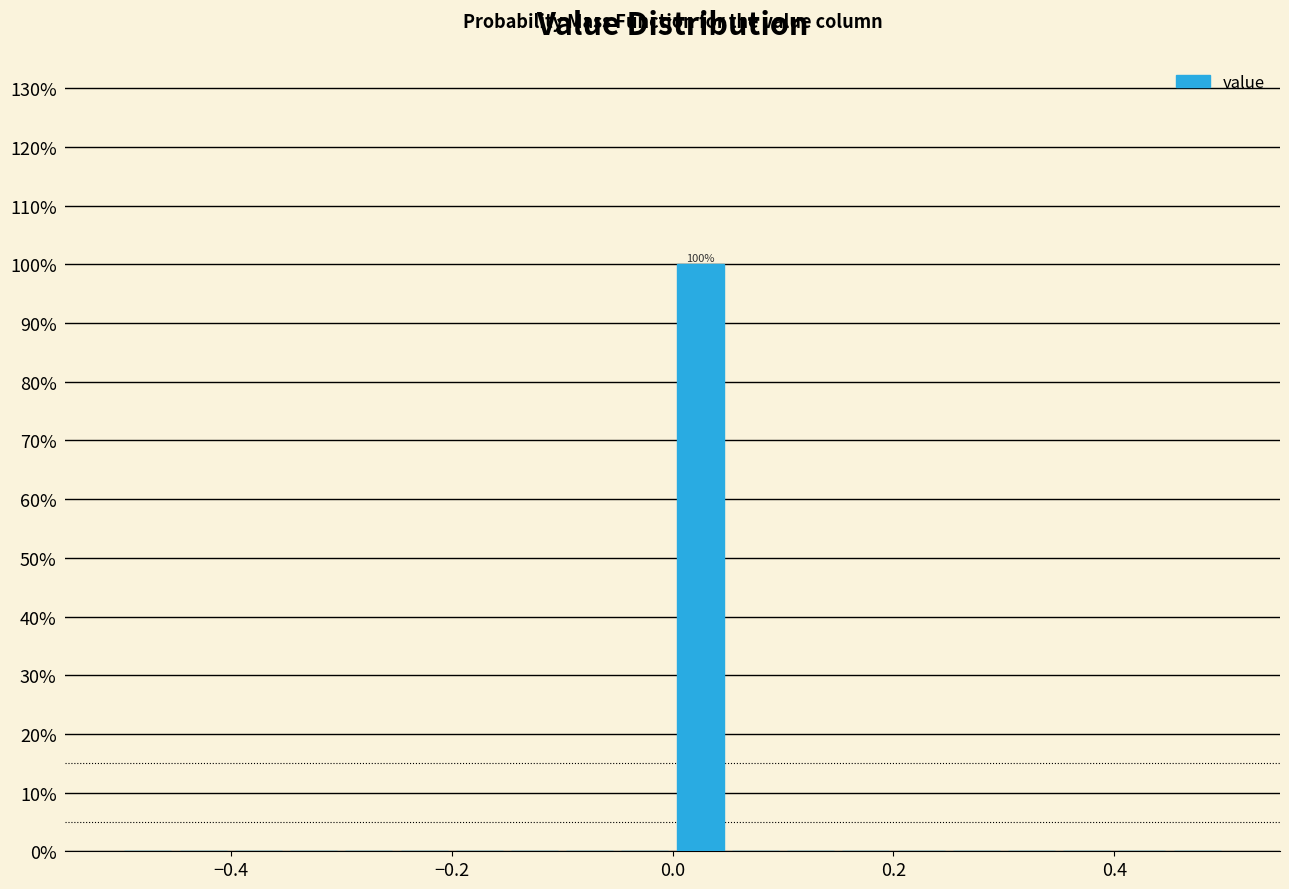

Read against the x-axis, roughly where is the centre of the tallest bar?

0.02